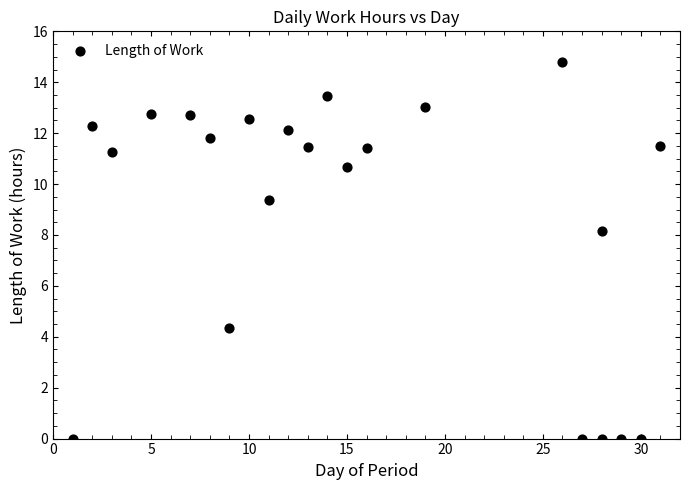

What Y value in the scatter plot is closest to 7?

8.2